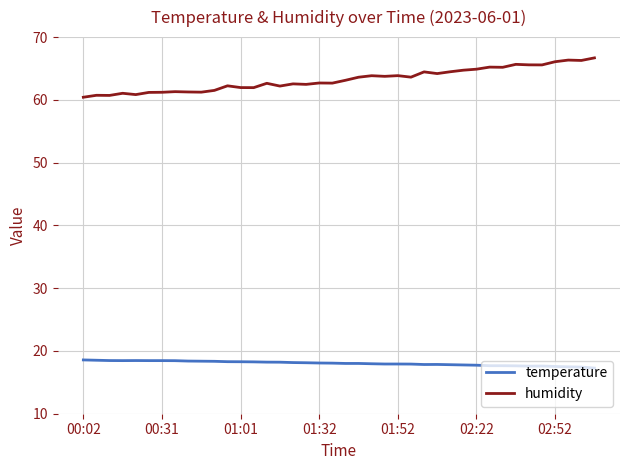

What is the maximum value for humidity?

66.7